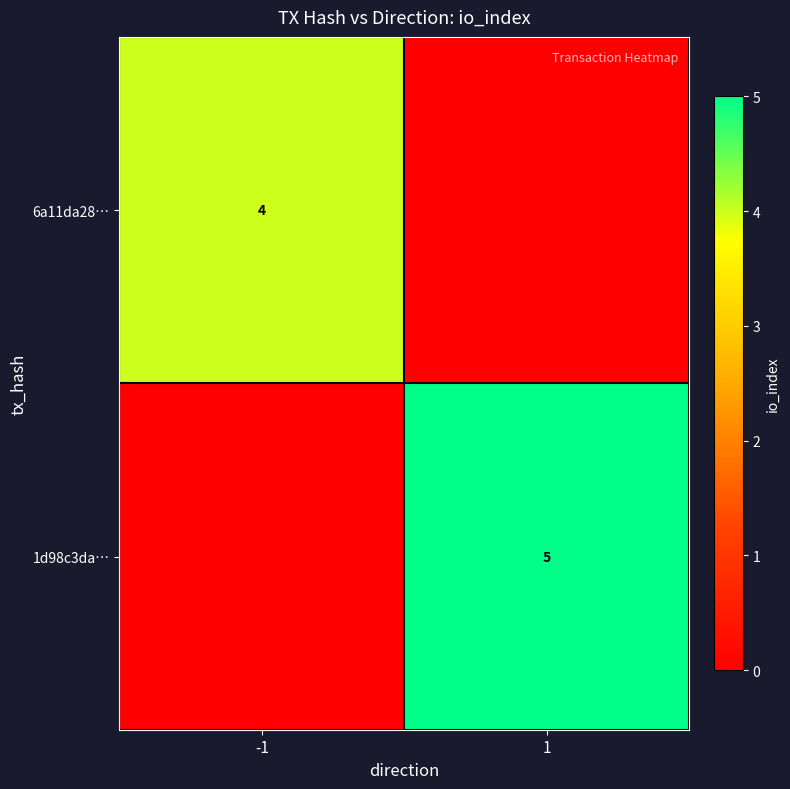

True or false: 1d98c3da… has a value of 7 at 1.

False